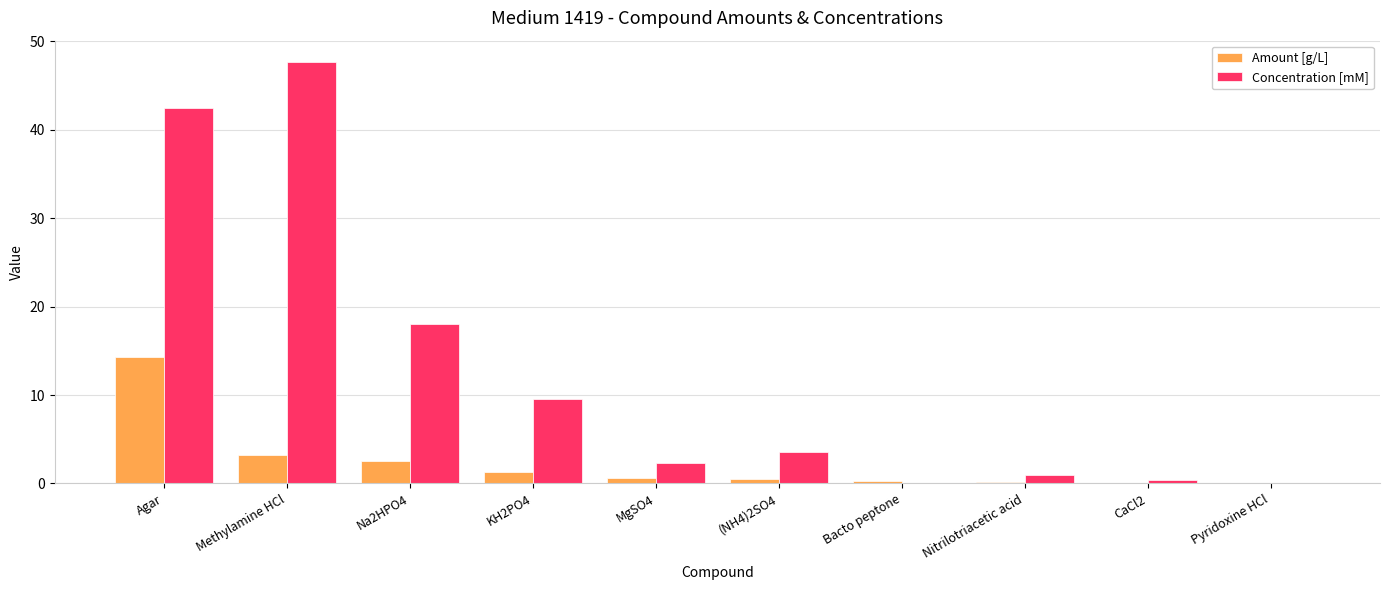

How many groups of bars are there?

10